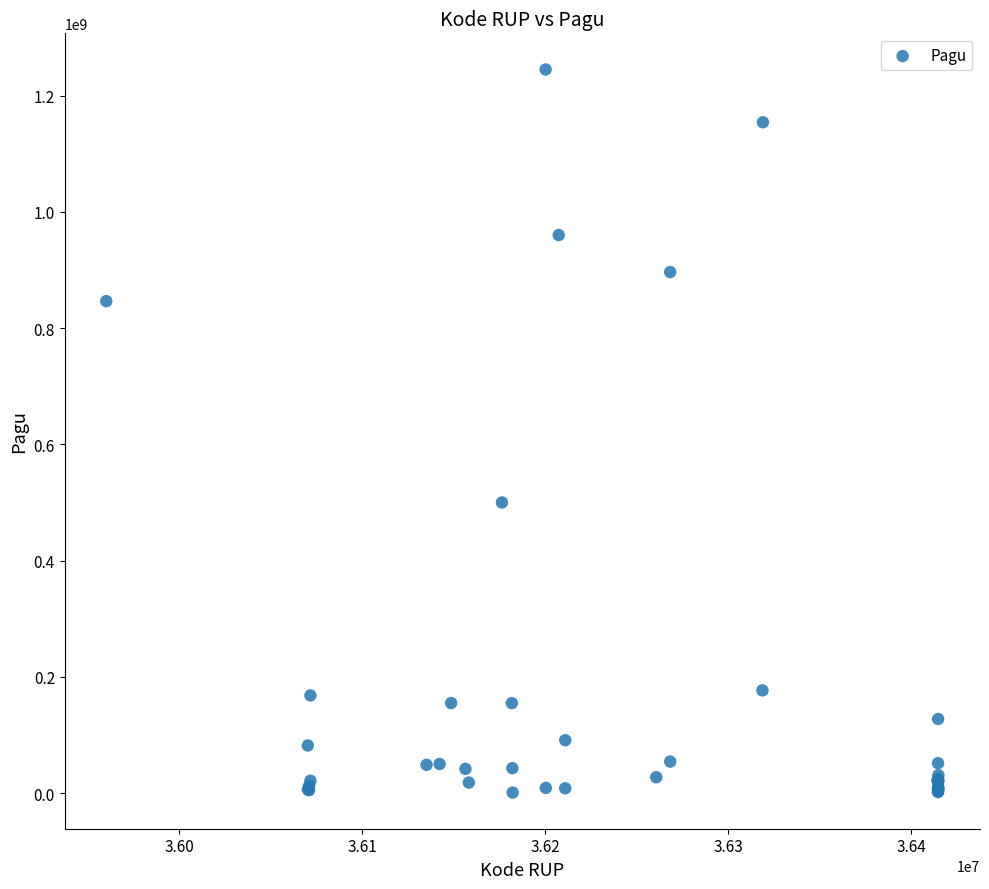

What Y value in the scatter plot is closest to 622840000?

499932000